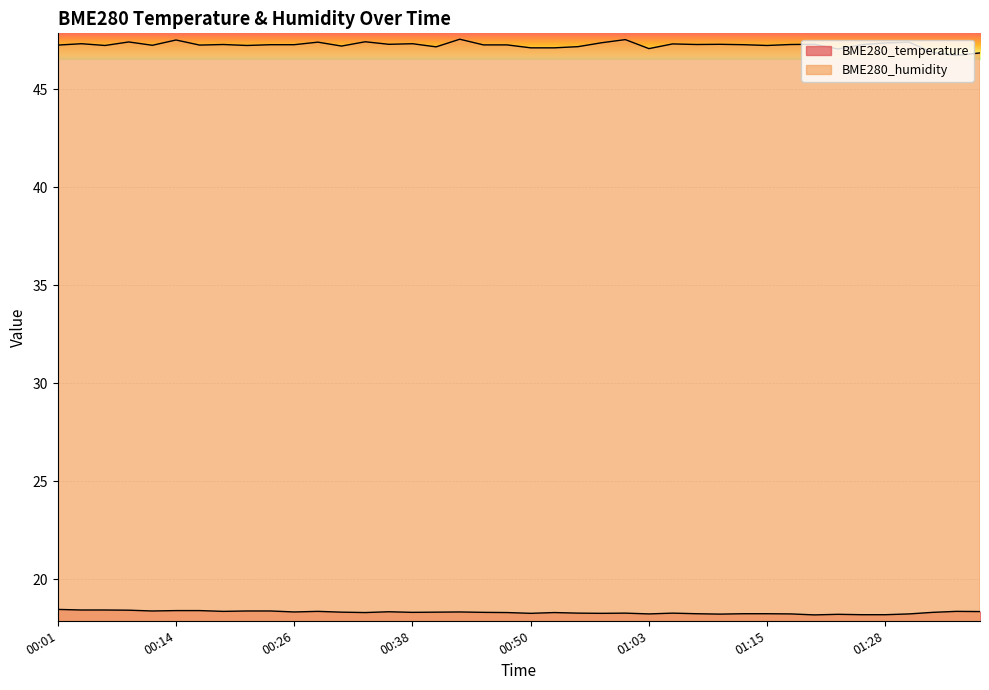

In BME280_humidity, how many points are lower than both neighbors (excluding endpoints)?

12